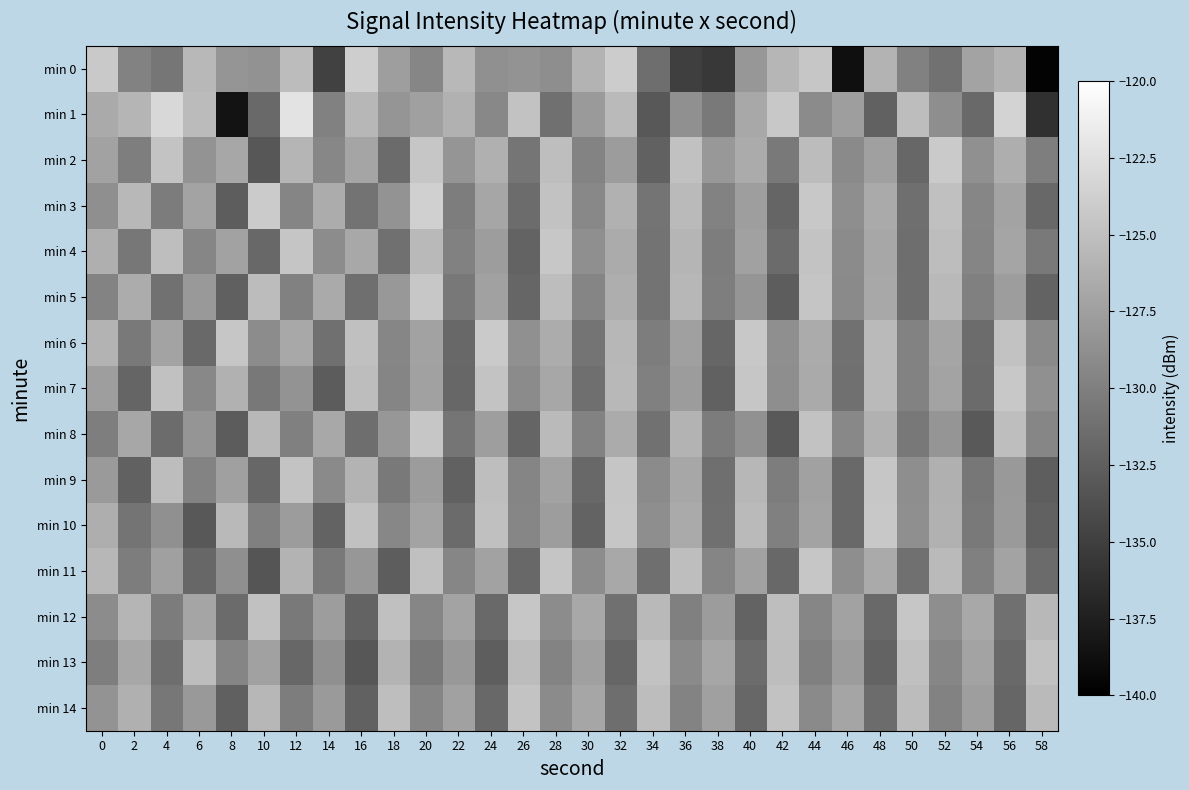

Reading left to right, transcribe all the data shown in this chart.

min 0: 0=-124.2	2=-129.8	4=-130.8	6=-125.6	8=-128.3	10=-128.6	12=-125.2	14=-134.8	16=-123.9	18=-127.7	20=-129.5	22=-125.6	24=-128.7	26=-128.4	28=-128.8	30=-125.9	32=-124.0	34=-131.4	36=-135.0	38=-135.6	40=-128.2	42=-125.7	44=-124.5	46=-138.8	48=-125.9	50=-129.9	52=-131.1	54=-127.1	56=-126.0	58=-139.7
min 1: 0=-126.7	2=-125.8	4=-123.1	6=-125.3	8=-138.4	10=-131.7	12=-122.1	14=-129.9	16=-125.6	18=-128.3	20=-127.5	22=-126.1	24=-129.3	26=-124.8	28=-131.2	30=-127.9	32=-125.4	34=-133.1	36=-128.7	38=-130.5	40=-126.8	42=-124.3	44=-129.1	46=-127.6	48=-132.4	50=-125.2	52=-128.9	54=-131.7	56=-123.5	58=-136.2
min 2: 0=-127.3	2=-130.1	4=-124.7	6=-128.5	8=-126.9	10=-133.2	12=-125.8	14=-129.4	16=-127.1	18=-131.6	20=-124.5	22=-128.3	24=-126.2	26=-130.8	28=-125.1	30=-129.7	32=-127.8	34=-132.3	36=-124.9	38=-128.1	40=-126.6	42=-130.4	44=-125.3	46=-129.2	48=-127.5	50=-131.9	52=-124.2	54=-128.7	56=-126.4	58=-130.1
min 3: 0=-128.8	2=-125.6	4=-130.3	6=-127.2	8=-132.7	10=-124.1	12=-129.6	14=-126.5	16=-131.0	18=-128.4	20=-123.7	22=-130.2	24=-127.0	26=-131.5	28=-124.8	30=-129.3	32=-126.1	34=-130.9	36=-125.4	38=-129.8	40=-127.6	42=-132.1	44=-124.3	46=-128.9	48=-126.7	50=-131.3	52=-125.0	54=-129.5	56=-127.2	58=-131.8
min 4: 0=-126.3	2=-130.7	4=-125.1	6=-129.5	8=-127.3	10=-131.8	12=-124.6	14=-129.0	16=-126.8	18=-131.2	20=-125.5	22=-129.9	24=-127.7	26=-132.2	28=-124.4	30=-128.8	32=-126.6	34=-131.0	36=-125.8	38=-130.2	40=-127.4	42=-131.6	44=-124.7	46=-129.1	48=-126.9	50=-131.4	52=-125.2	54=-129.6	56=-127.1	58=-130.5
min 5: 0=-129.7	2=-126.5	4=-131.1	6=-128.0	8=-132.5	10=-125.3	12=-129.9	14=-126.7	16=-131.3	18=-128.1	20=-124.4	22=-130.6	24=-127.4	26=-132.0	28=-125.2	30=-129.6	32=-126.4	34=-131.0	36=-125.7	38=-130.1	40=-128.3	42=-132.7	44=-124.6	46=-129.2	48=-126.8	50=-131.4	52=-125.5	54=-130.0	56=-127.7	58=-132.2
min 6: 0=-125.9	2=-130.4	4=-127.2	6=-131.7	8=-124.5	10=-129.0	12=-126.8	14=-131.2	16=-125.0	18=-129.5	20=-127.3	22=-131.8	24=-124.2	26=-128.7	28=-126.5	30=-130.9	32=-125.7	34=-130.2	36=-127.5	38=-132.0	40=-124.3	42=-128.8	44=-126.6	46=-131.1	48=-125.4	50=-129.8	52=-127.1	54=-131.5	56=-124.8	58=-129.2
min 7: 0=-127.6	2=-132.1	4=-124.9	6=-129.3	8=-126.1	10=-130.6	12=-128.4	14=-132.8	16=-125.2	18=-129.6	20=-127.4	22=-131.9	24=-124.7	26=-129.1	28=-126.9	30=-131.3	32=-125.6	34=-130.0	36=-127.8	38=-132.3	40=-124.5	42=-128.9	44=-126.7	46=-131.2	48=-125.4	50=-129.8	52=-127.2	54=-131.6	56=-124.3	58=-128.7
min 8: 0=-130.1	2=-126.9	4=-131.5	6=-128.3	8=-132.8	10=-125.6	12=-130.0	14=-126.8	16=-131.4	18=-128.2	20=-124.5	22=-130.8	24=-127.6	26=-132.1	28=-125.4	30=-129.8	32=-126.6	34=-131.1	36=-125.9	38=-130.3	40=-128.6	42=-132.9	44=-124.8	46=-129.3	48=-126.1	50=-130.6	52=-128.3	54=-133.0	56=-125.1	58=-129.5
min 9: 0=-127.9	2=-132.4	4=-125.2	6=-129.7	8=-127.5	10=-131.9	12=-124.7	14=-129.2	16=-126.0	18=-130.5	20=-127.8	22=-132.3	24=-125.1	26=-129.6	28=-127.3	30=-131.8	32=-124.6	34=-129.1	36=-126.9	38=-131.3	40=-125.7	42=-130.2	44=-127.4	46=-131.7	48=-124.5	50=-128.9	52=-126.2	54=-130.7	56=-128.0	58=-132.6
min 10: 0=-126.4	2=-130.9	4=-128.7	6=-133.1	8=-125.5	10=-130.0	12=-127.8	14=-132.2	16=-124.9	18=-129.4	20=-127.2	22=-131.6	24=-125.0	26=-129.5	28=-127.7	30=-132.2	32=-124.5	34=-128.9	36=-126.7	38=-131.2	40=-125.4	42=-130.0	44=-127.2	46=-131.7	48=-124.3	50=-128.8	52=-126.1	54=-130.5	56=-127.9	58=-132.4
min 11: 0=-125.7	2=-130.2	4=-127.5	6=-131.9	8=-128.8	10=-133.3	12=-125.9	14=-130.4	16=-128.2	18=-132.7	20=-125.0	22=-129.5	24=-127.3	26=-131.8	28=-124.6	30=-129.0	32=-126.8	34=-131.3	36=-125.1	38=-129.6	40=-127.4	42=-131.8	44=-124.5	46=-128.9	48=-126.7	50=-131.2	52=-125.4	54=-130.0	56=-127.2	58=-131.6
min 12: 0=-129.0	2=-125.8	4=-130.3	6=-127.1	8=-131.6	10=-124.9	12=-130.4	14=-127.7	16=-132.2	18=-125.0	20=-129.5	22=-127.2	24=-131.7	26=-124.5	28=-129.0	30=-126.8	32=-131.2	34=-125.5	36=-130.0	38=-127.8	40=-132.2	42=-125.1	44=-129.5	46=-127.3	48=-131.7	50=-124.5	52=-128.9	54=-126.8	56=-131.2	58=-125.6
min 13: 0=-130.1	2=-126.9	4=-131.4	6=-125.2	8=-129.6	10=-127.4	12=-131.9	14=-128.7	16=-133.2	18=-126.0	20=-130.4	22=-128.1	24=-132.6	26=-125.3	28=-129.7	30=-127.5	32=-132.0	34=-124.8	36=-129.2	38=-127.0	40=-131.5	42=-125.2	44=-130.0	46=-127.8	48=-132.2	50=-125.0	52=-129.5	54=-127.2	56=-131.7	58=-124.9
min 14: 0=-128.5	2=-126.2	4=-130.7	6=-128.0	8=-132.5	10=-125.7	12=-130.2	14=-127.9	16=-132.3	18=-125.1	20=-129.6	22=-127.4	24=-131.8	26=-124.7	28=-129.1	30=-127.0	32=-131.4	34=-125.2	36=-129.7	38=-127.5	40=-131.9	42=-124.8	44=-129.2	46=-127.1	48=-131.5	50=-125.3	52=-129.8	54=-127.6	56=-132.0	58=-125.4